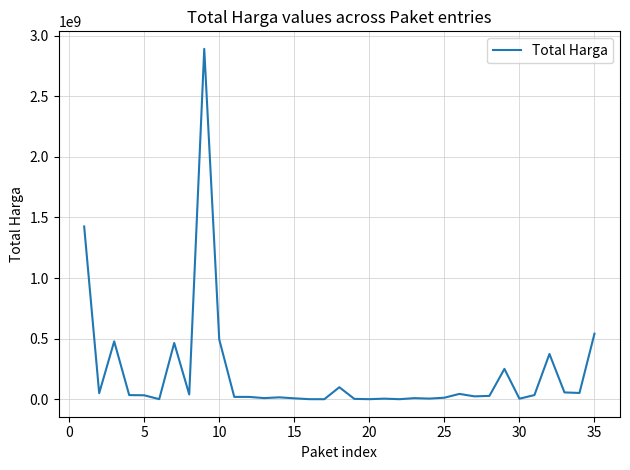

What is the greatest value displayed?

2892122000